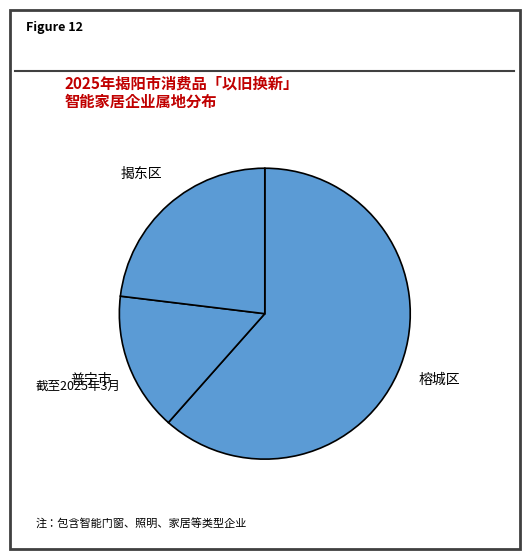

Rank the categories by value from lowest to highest.

普宁市, 揭东区, 榕城区